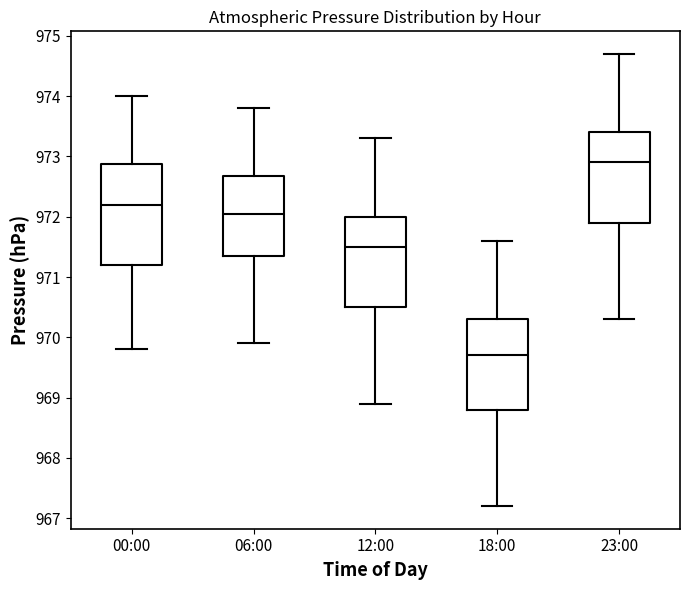

Reading left to right, read every box against the y-axis: the position of its median line, the range the box covers, and the ends of its whiskers. The values are not printed on the chart, so give them approximately, as read against the axis.

00:00: median 972.2, box 971.2 to 972.9, whiskers 969.8 to 974.0
06:00: median 972.1, box 971.4 to 972.7, whiskers 969.9 to 973.8
12:00: median 971.5, box 970.5 to 972.0, whiskers 968.9 to 973.3
18:00: median 969.7, box 968.8 to 970.3, whiskers 967.2 to 971.6
23:00: median 972.9, box 971.9 to 973.4, whiskers 970.3 to 974.7